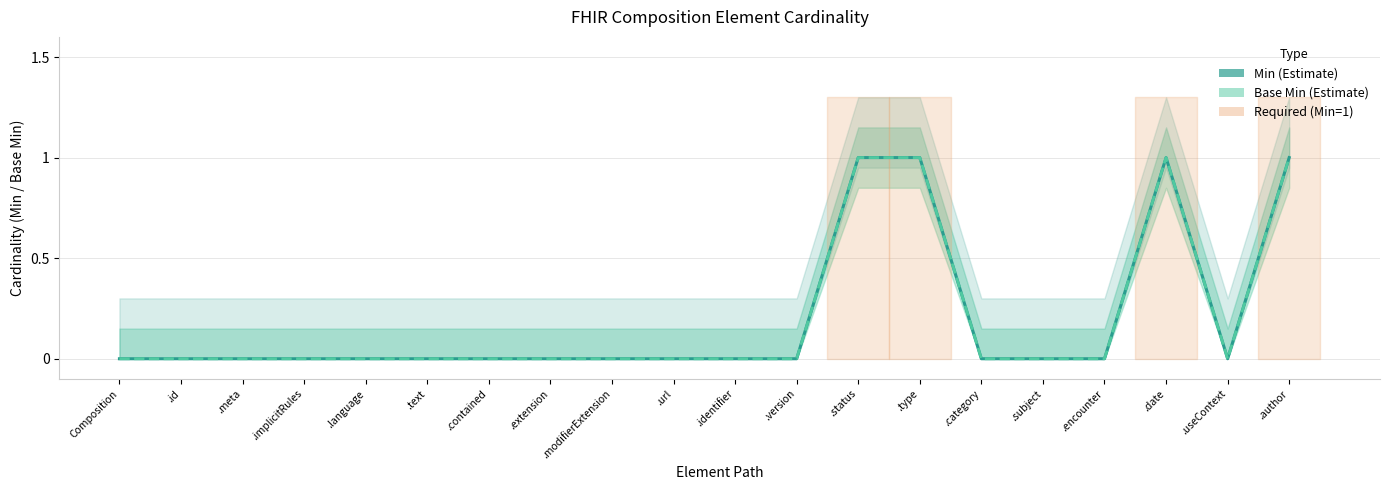

How many data points in Min are above 0?

4